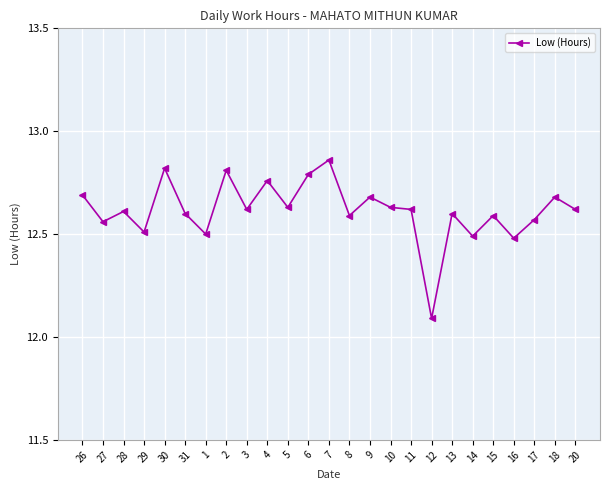

What is the difference between the values at 31 and 1?

0.1